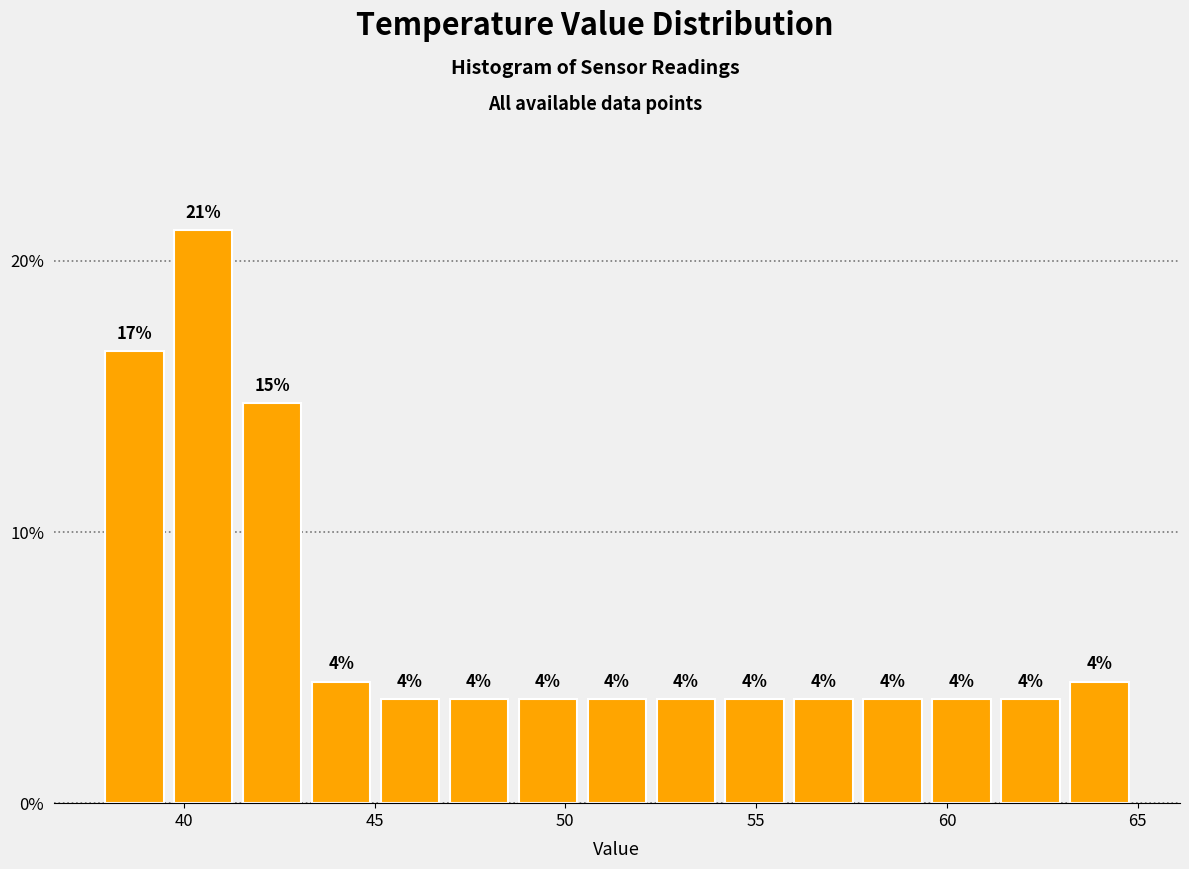

Around what value on the x-axis is the tallest bar? Give the approximate position of its centre, as read against the axis.

40.5